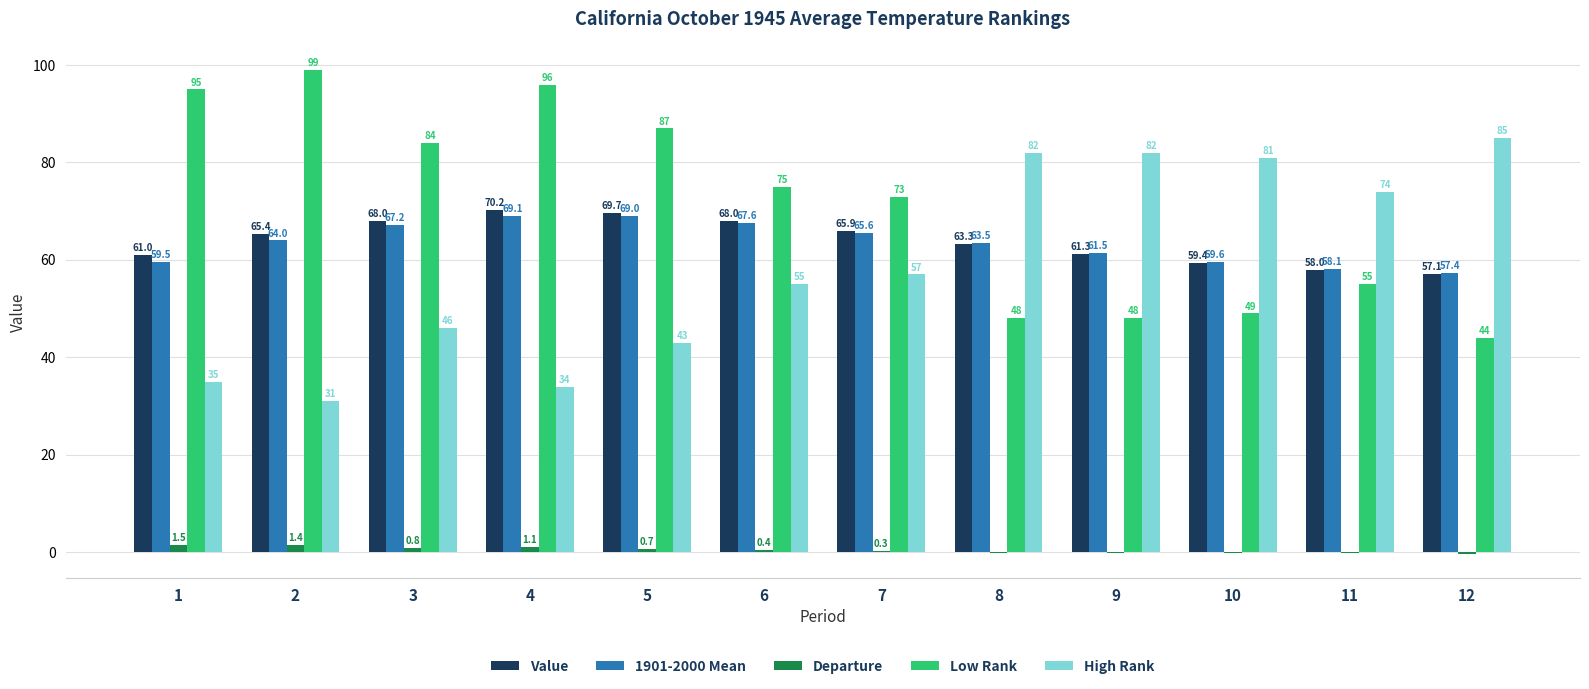

What is the total value across all series at 10?

248.8